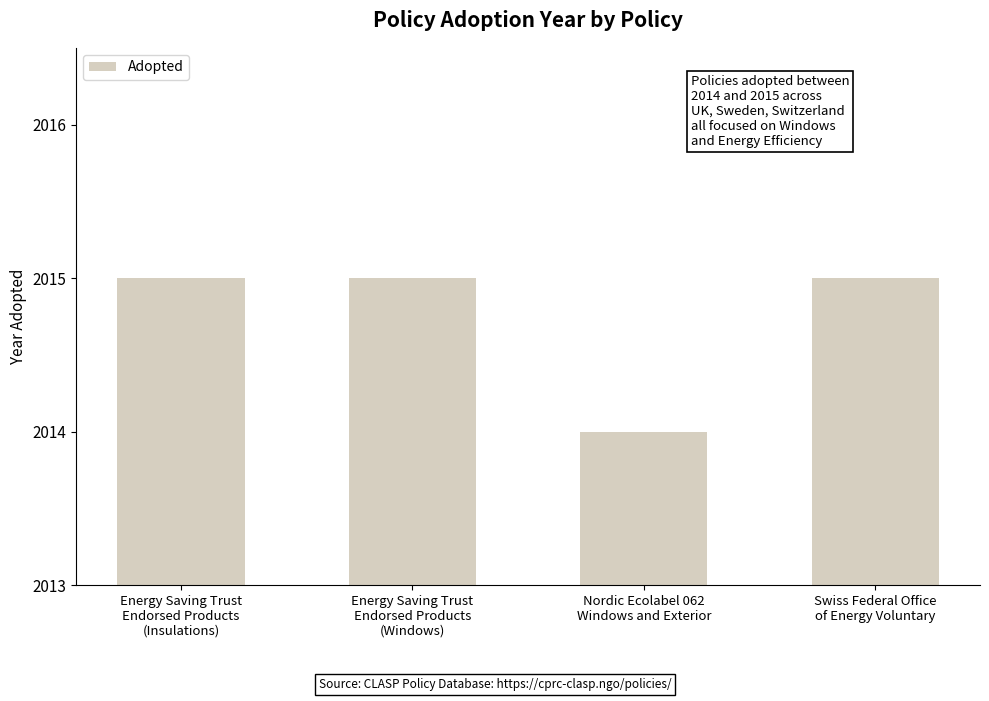

Between Swiss Federal Office
of Energy Voluntary and Nordic Ecolabel 062
Windows and Exterior, which is larger?

Swiss Federal Office
of Energy Voluntary